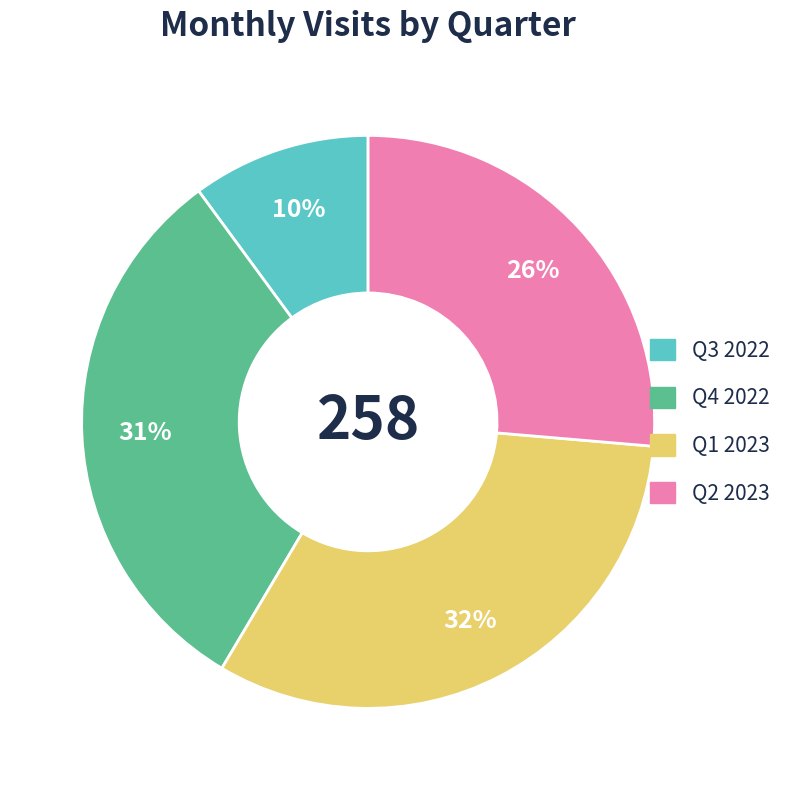

To the nearest percent, what is the average slice percentage?

25%